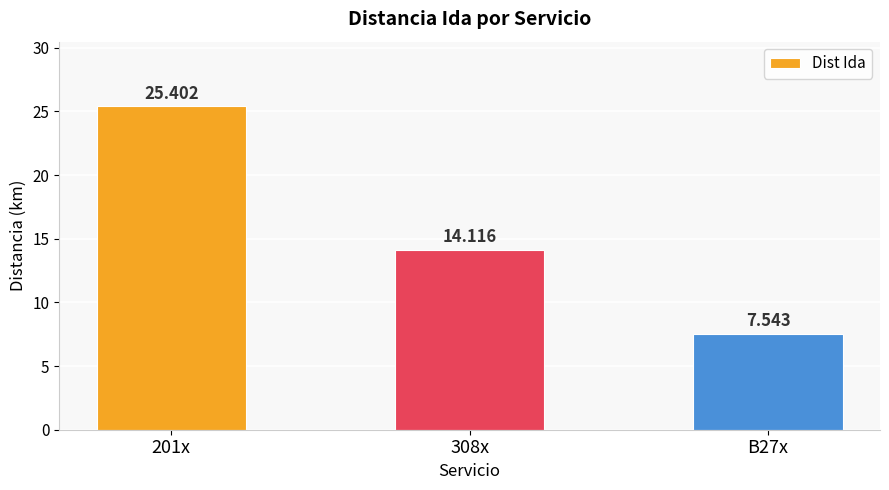

What is the maximum value shown in the chart?

25.4